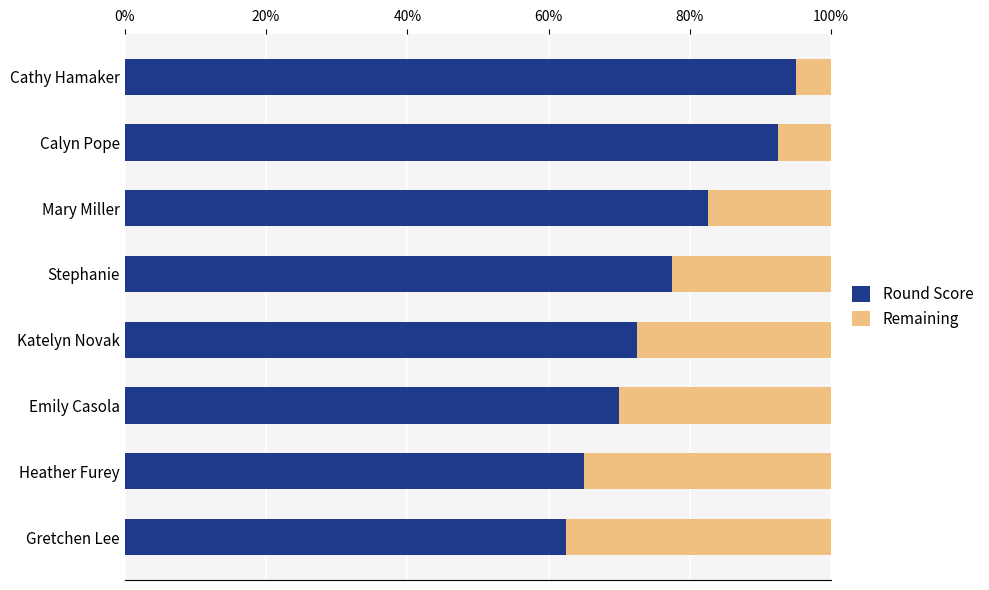

What is the total value across all series at Emily Casola?

100.0